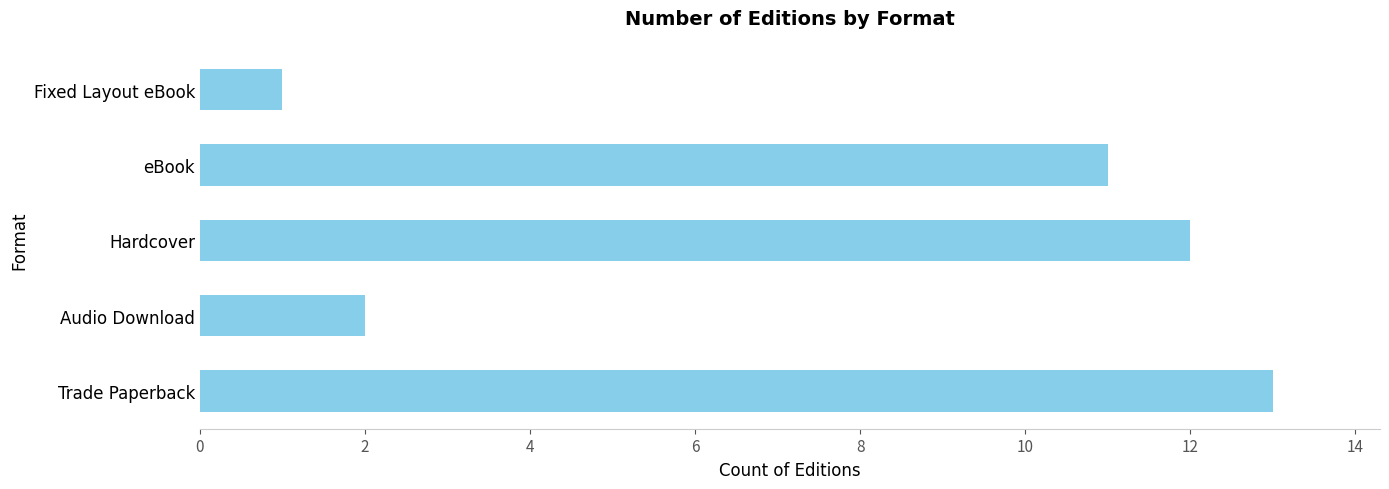

How many distinct data groups are displayed?

1